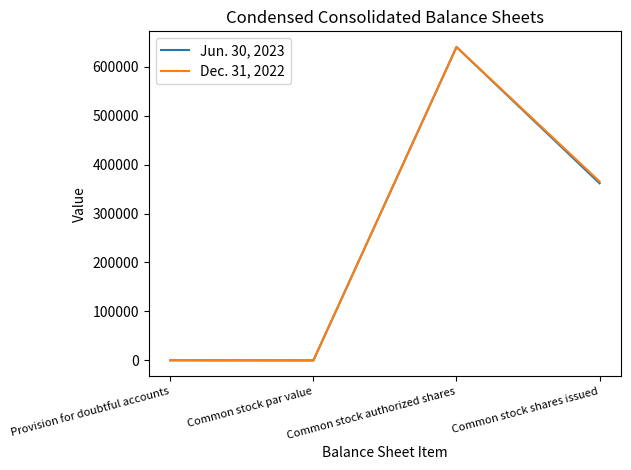

Count the number of data series in this chart.

2